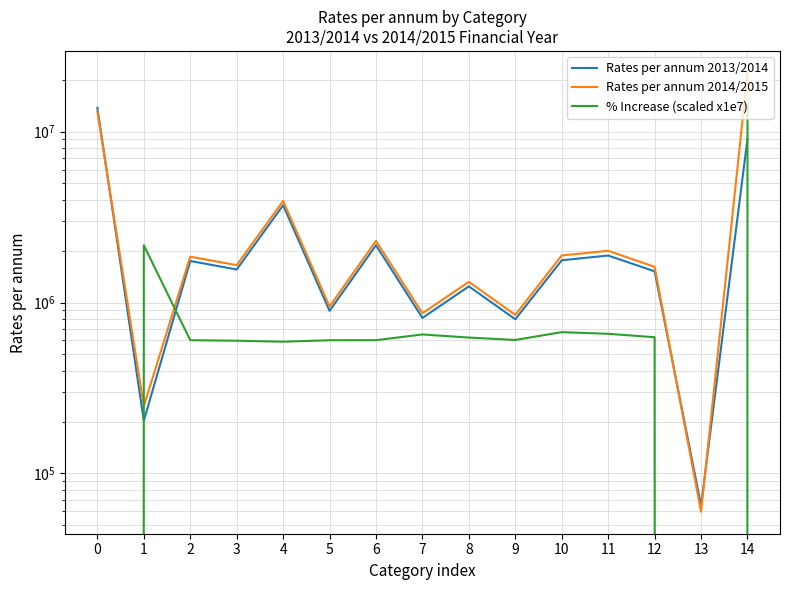

What is the total value across all series at 11?

4546708.5